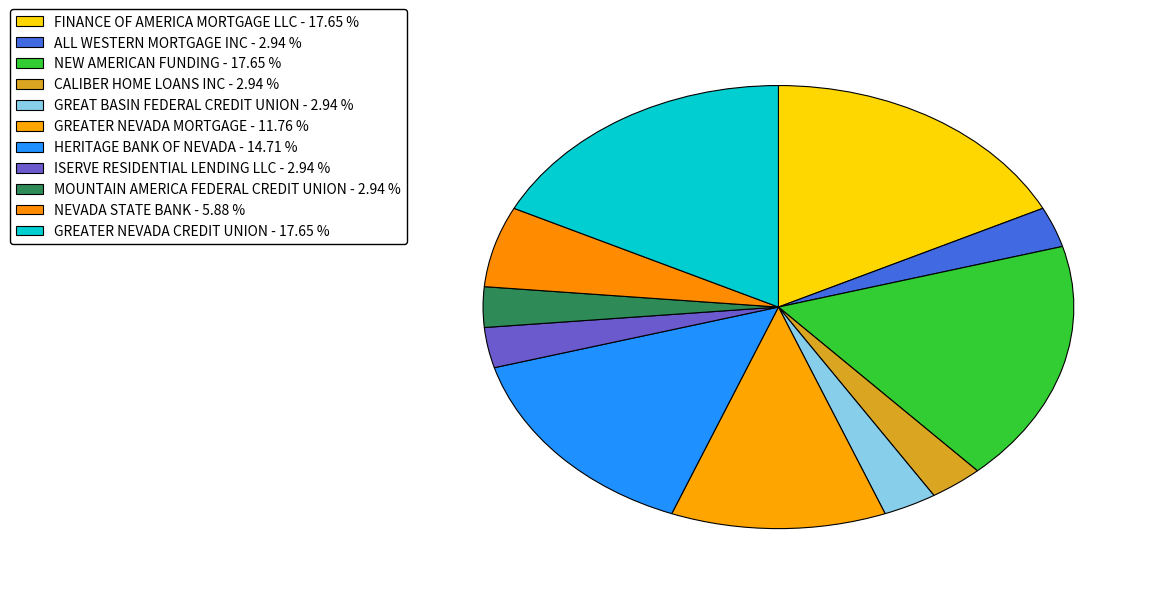

Rank the categories by value from highest to lowest.

FINANCE OF AMERICA MORTGAGE LLC, NEW AMERICAN FUNDING, GREATER NEVADA CREDIT UNION, HERITAGE BANK OF NEVADA, GREATER NEVADA MORTGAGE, NEVADA STATE BANK, ALL WESTERN MORTGAGE INC, CALIBER HOME LOANS INC, GREAT BASIN FEDERAL CREDIT UNION, ISERVE RESIDENTIAL LENDING LLC, MOUNTAIN AMERICA FEDERAL CREDIT UNION